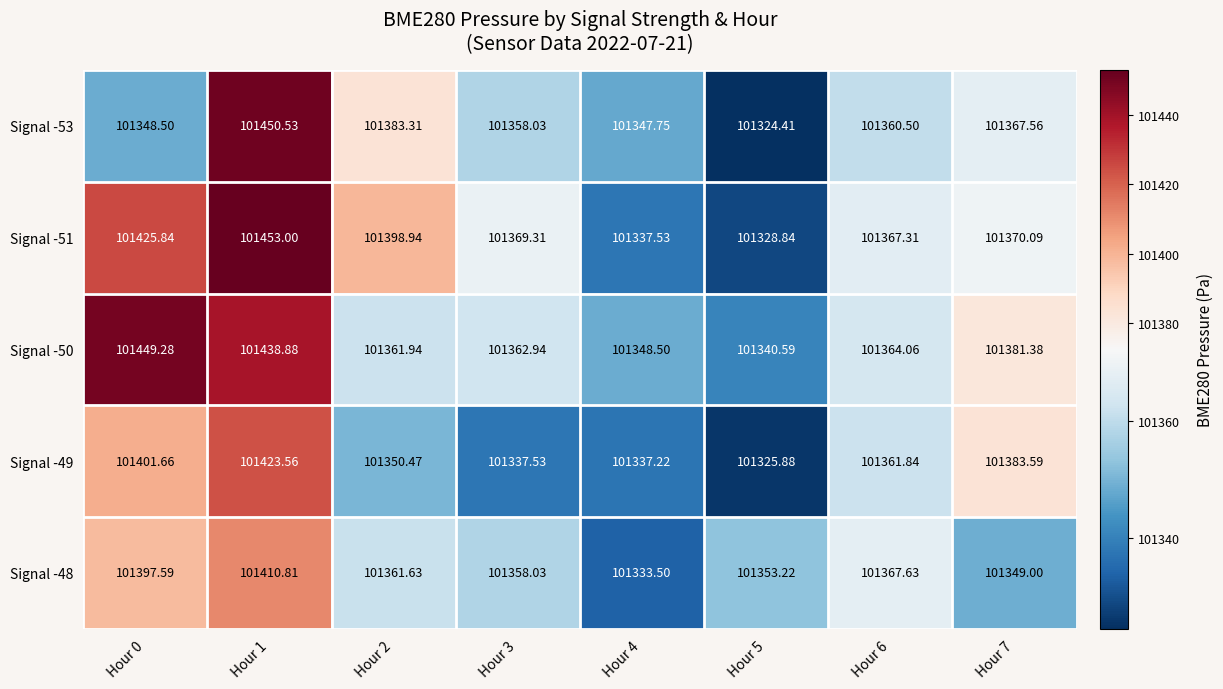

Which category has the highest value across all series?

Hour 1